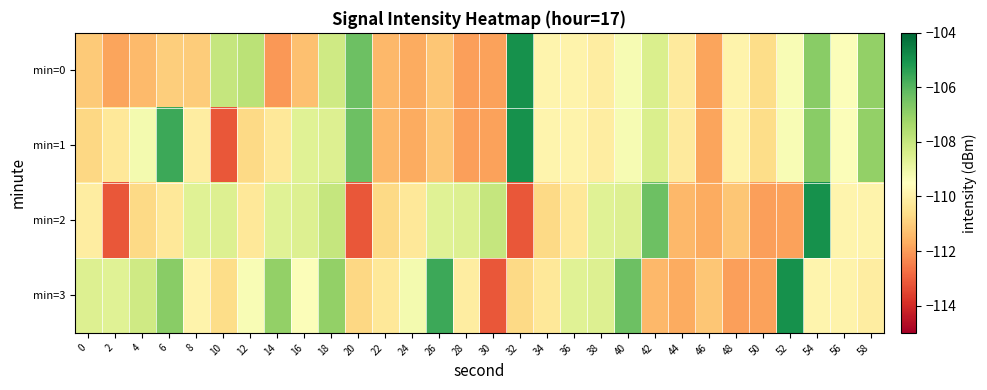

Which has a higher value, 24 or 48?

48